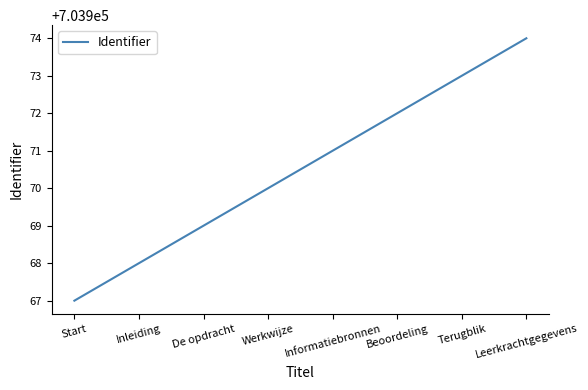

What position from the left is Informatiebronnen?

5